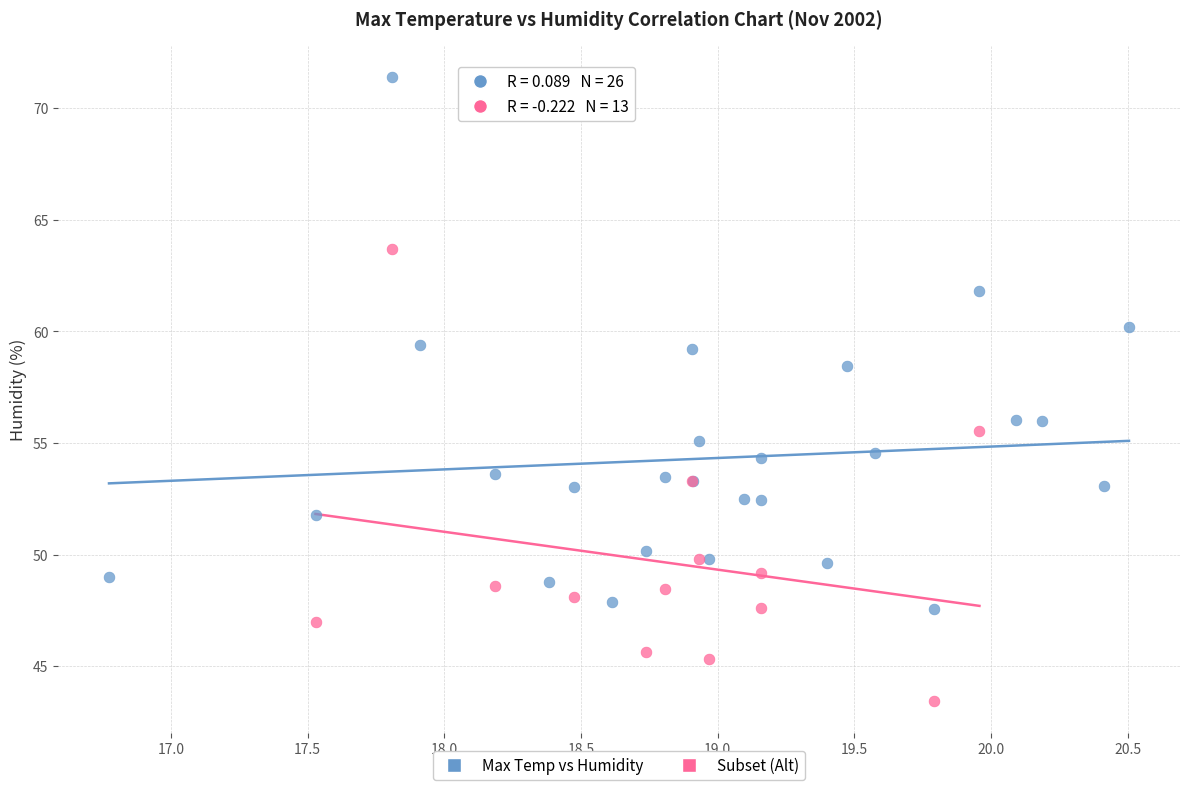

Which series has the widest spread of Y values?

Max Temp vs Humidity